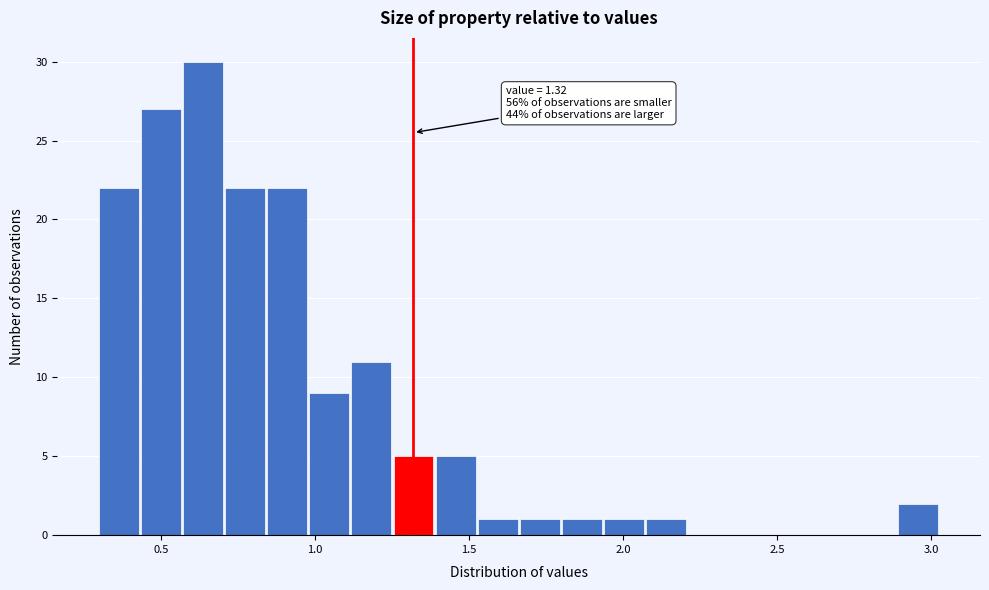

Around what value on the x-axis is the tallest bar? Give the approximate position of its centre, as read against the axis.

0.65